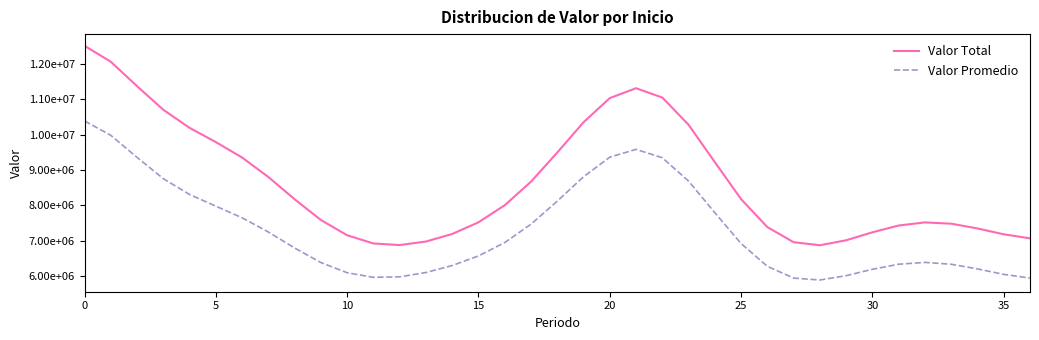

Is this an area chart (filled region under the line)?

No